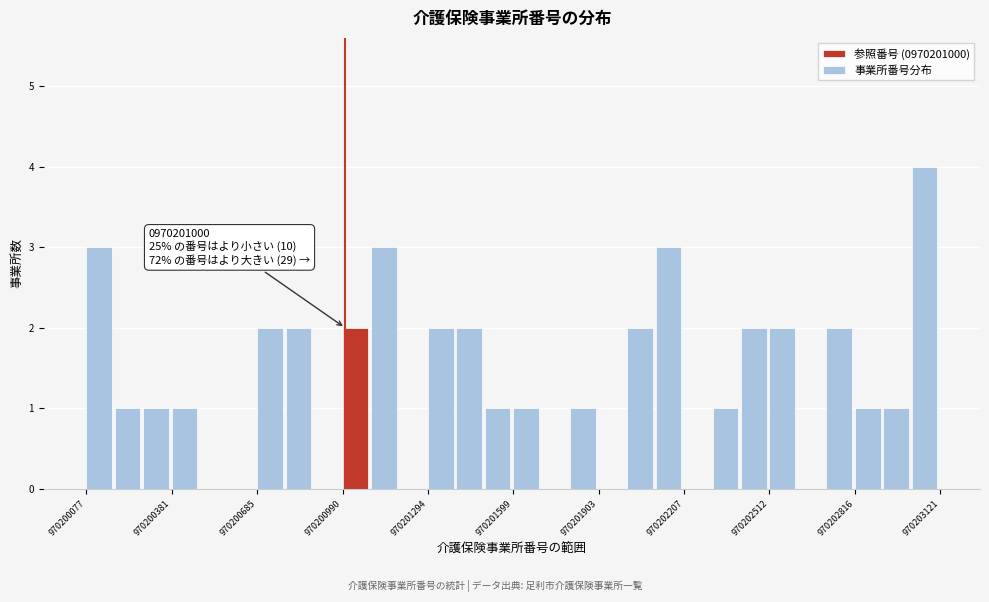

Read against the x-axis, roughly where is the centre of the tallest bar?

970203050